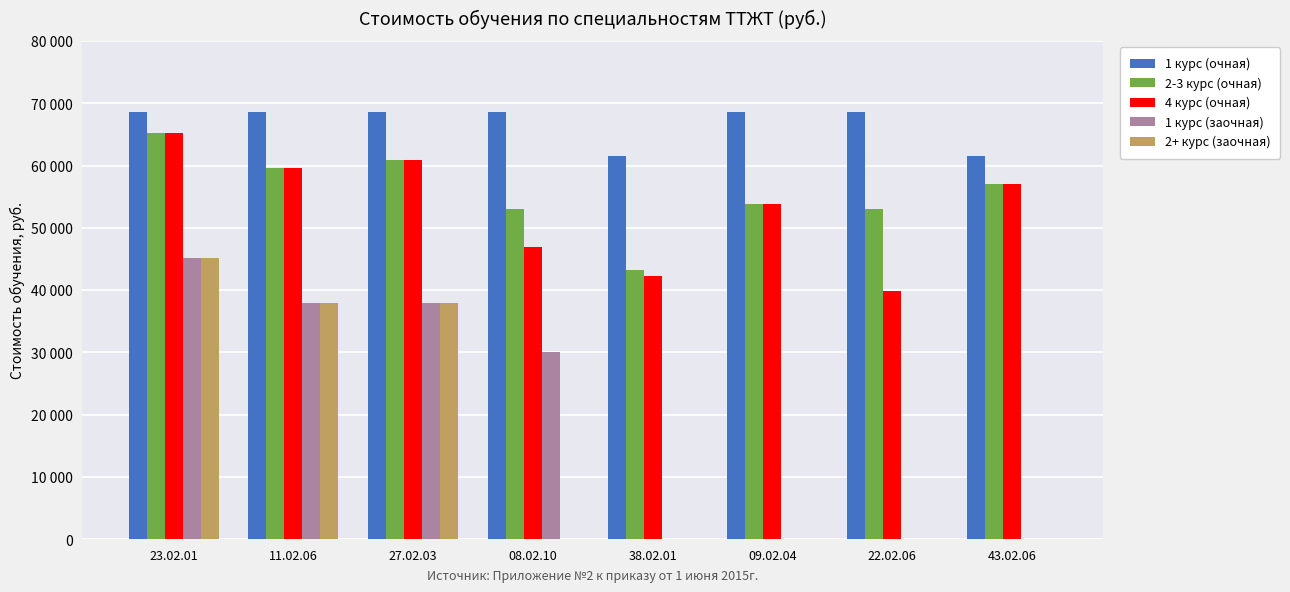

Which series has the widest spread of values?

1 курс (заочная)